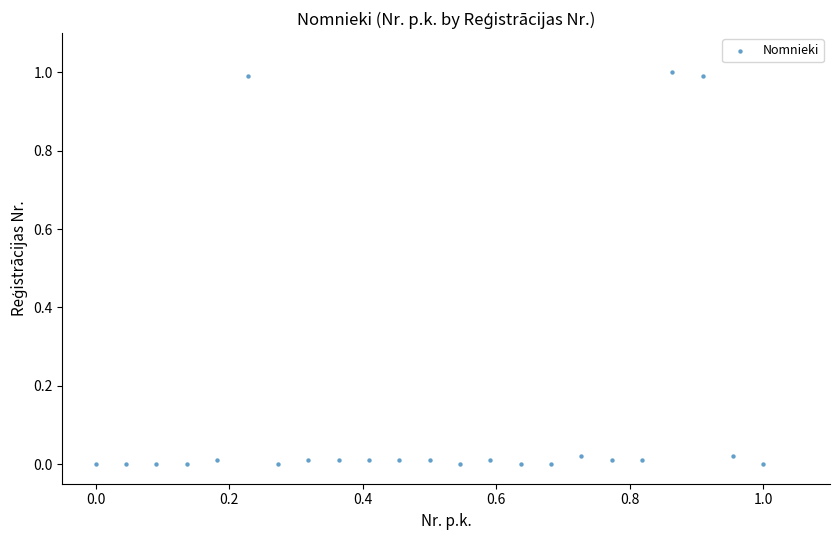

What is the range of X values (max minus min)?

1.0